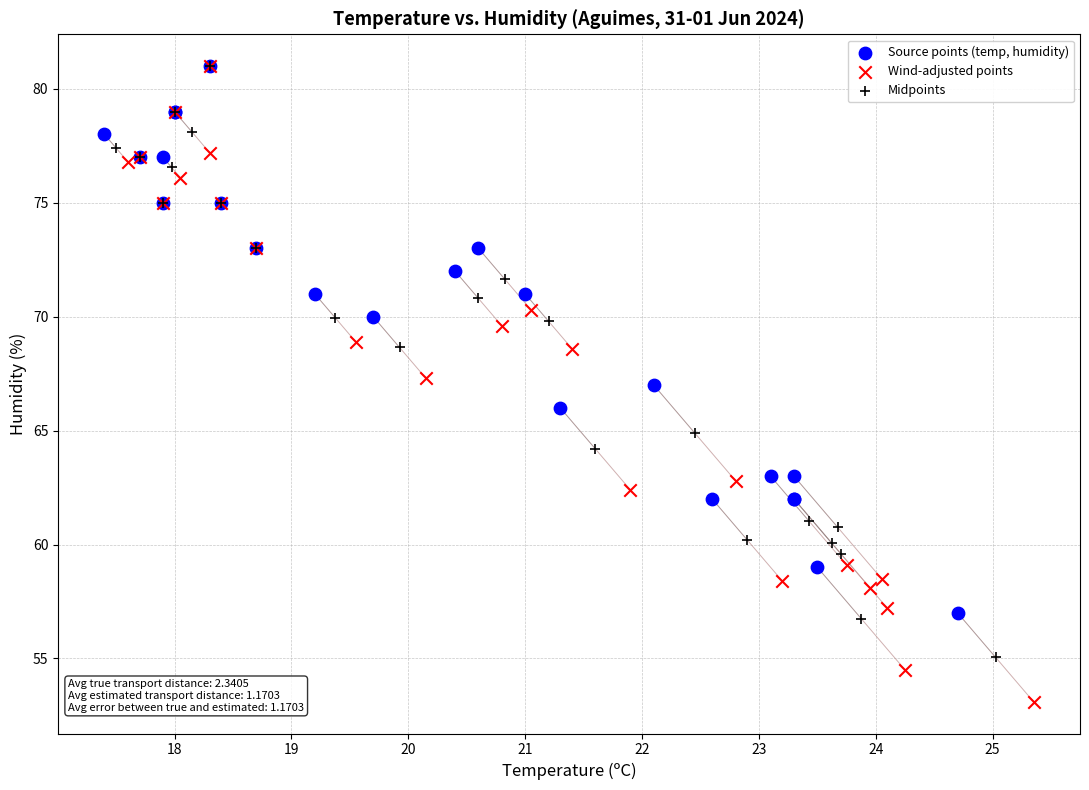

Which series contains the lowest Y value?

Wind-adjusted points